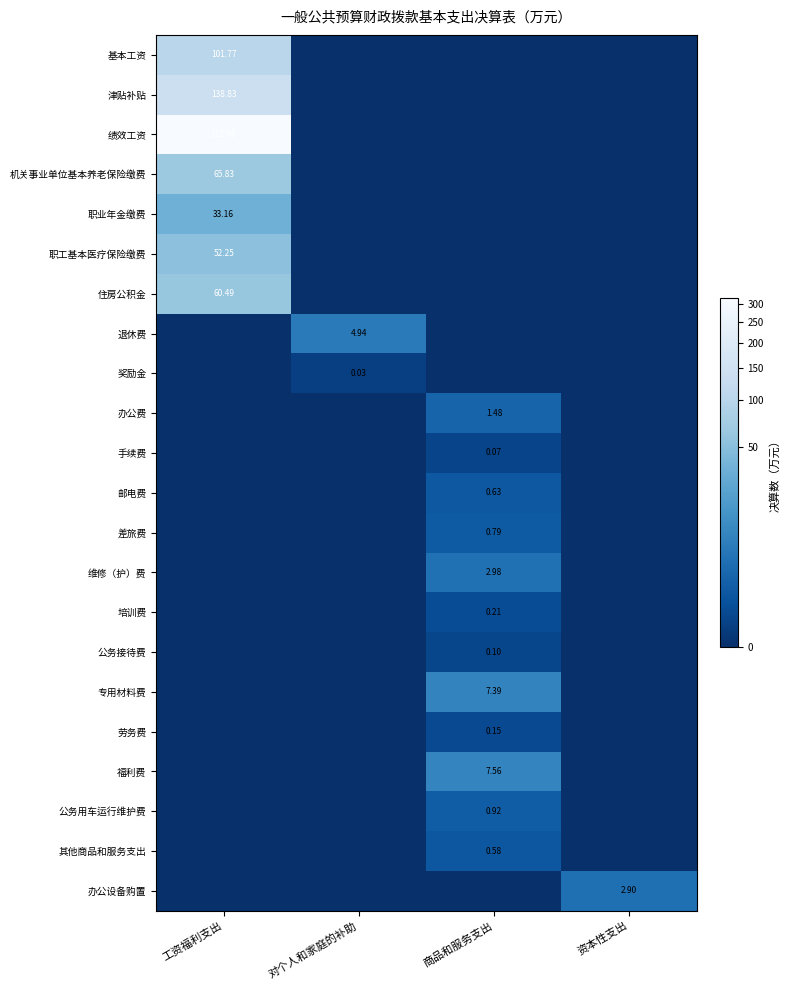

The value of 职业年金缴费 at 工资福利支出 is 33.2. True or false?

True